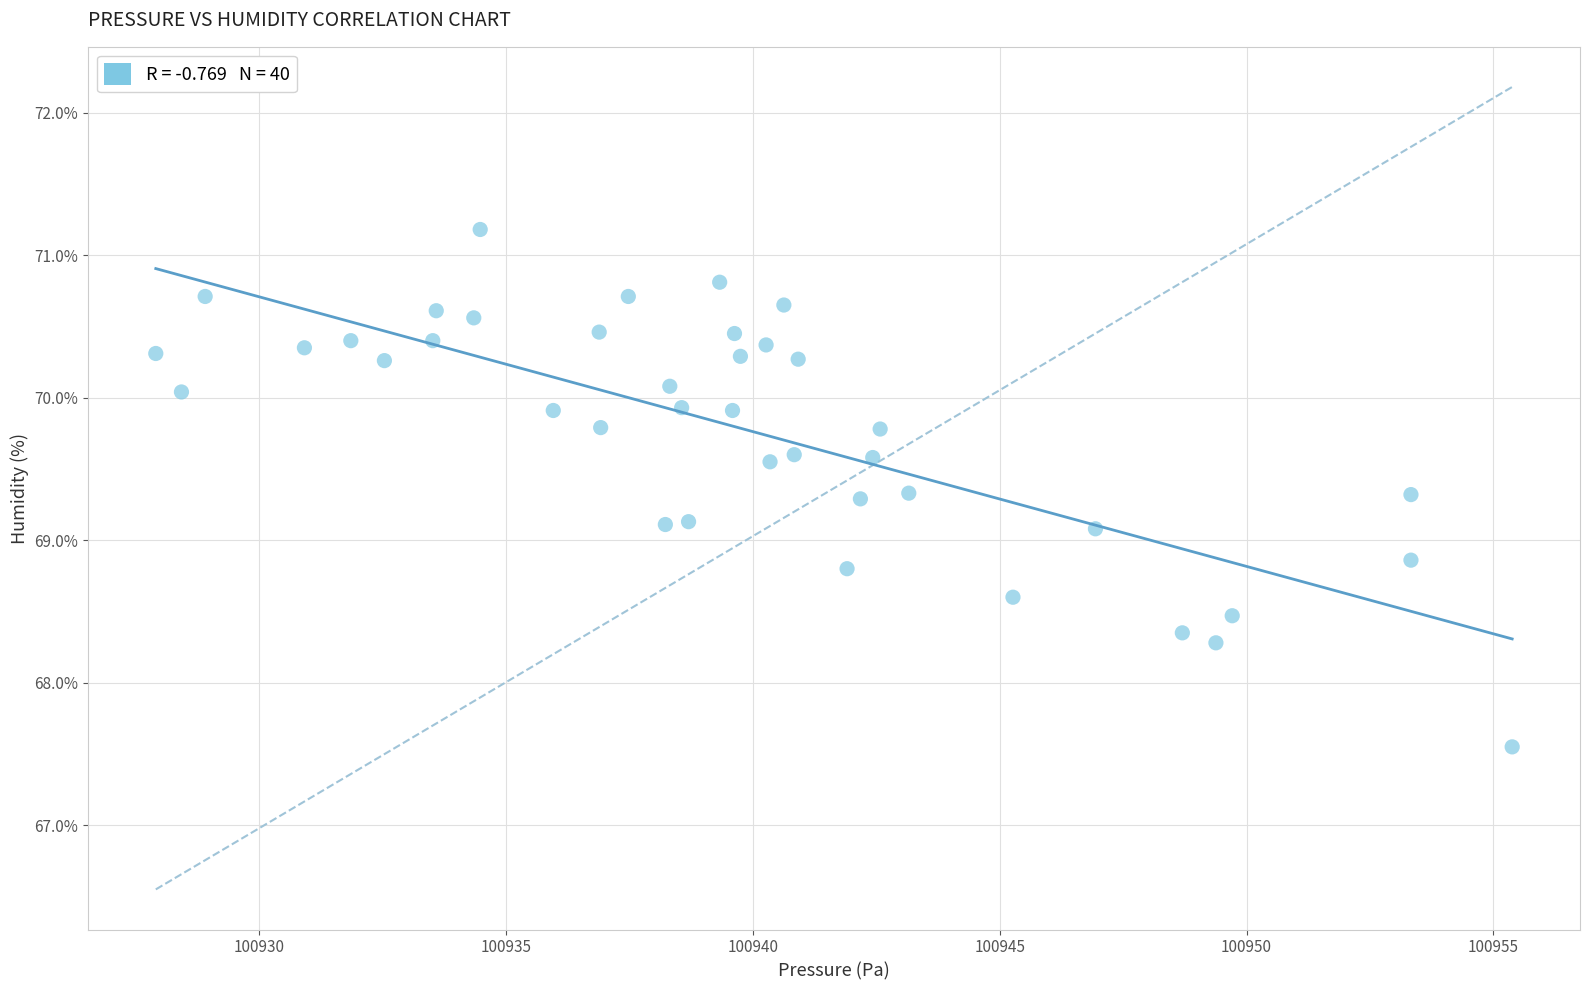

What is the range of X values (max minus min)?

27.5